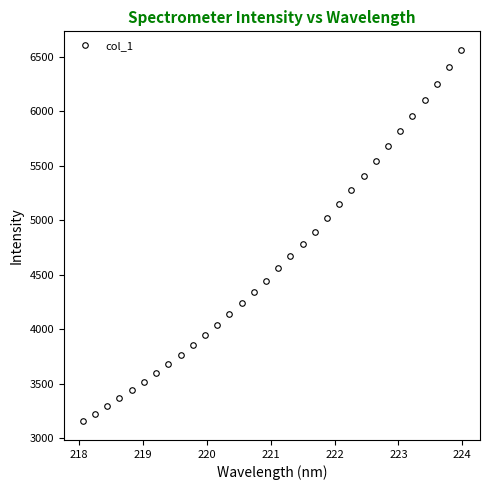

What is the difference between the maximum and minimum values?

3406.4